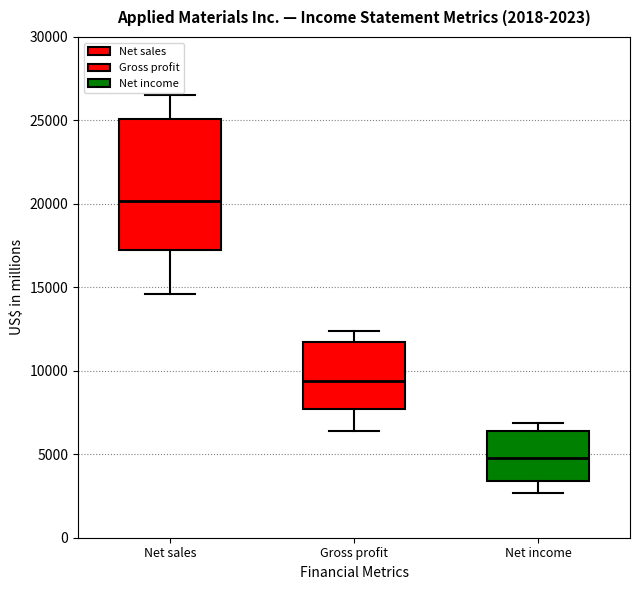

Comparing the boxes themselves (not the whiskers), which one is the tallest?

Net sales